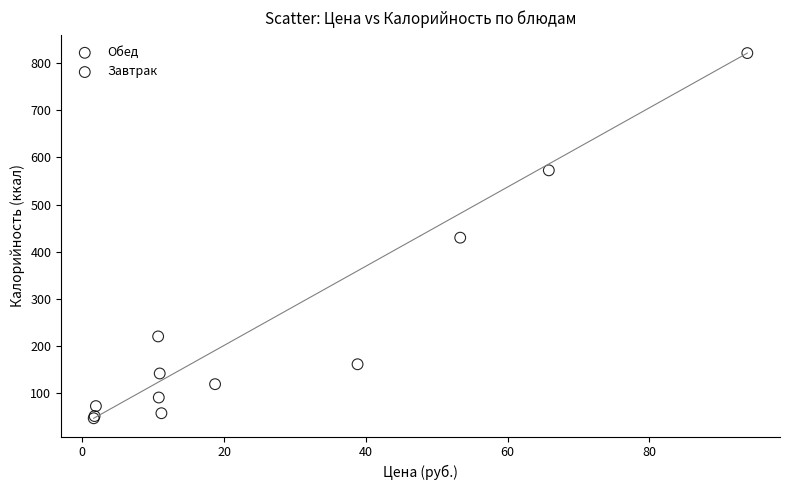

Which series reaches the maximum Y coordinate?

Обед